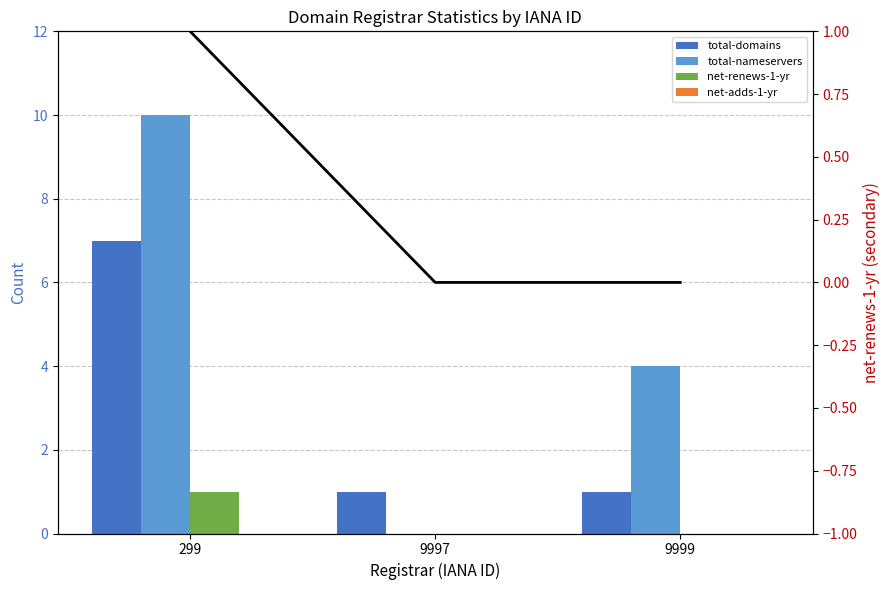

How many values in the total-nameservers series exceed 4?

1